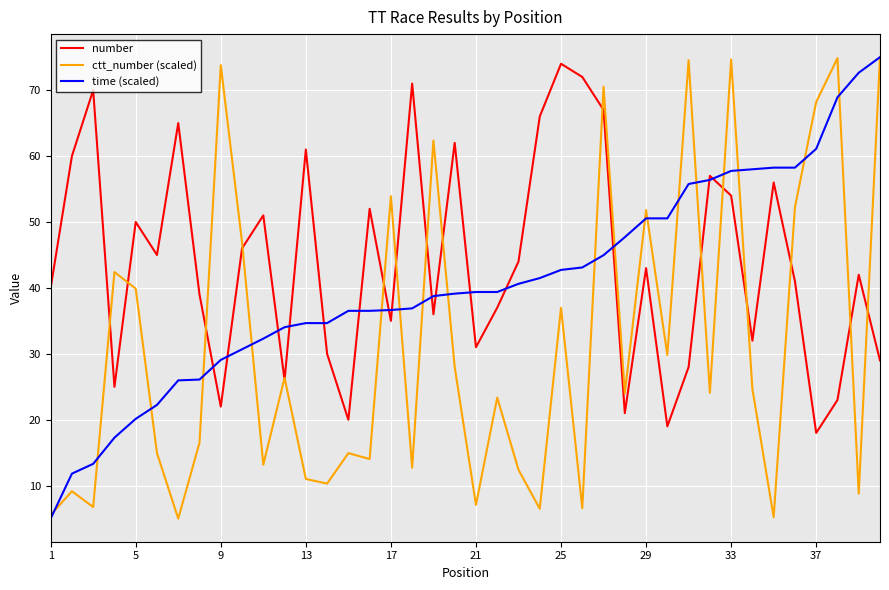

Which series has the largest total across all categories?

number